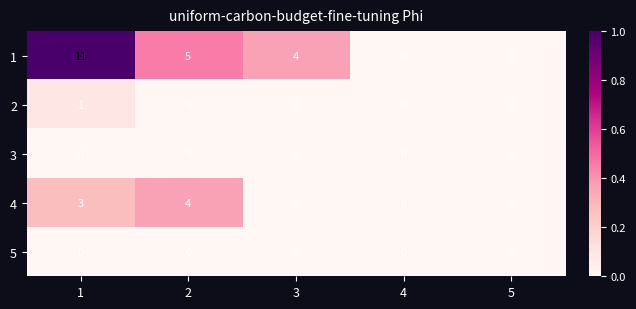

Reading left to right, extract all data points from this chart.

1: 11	5	4	0	0
2: 1	0	0	0	0
3: 0	0	0	0	0
4: 3	4	0	0	0
5: 0	0	0	0	0